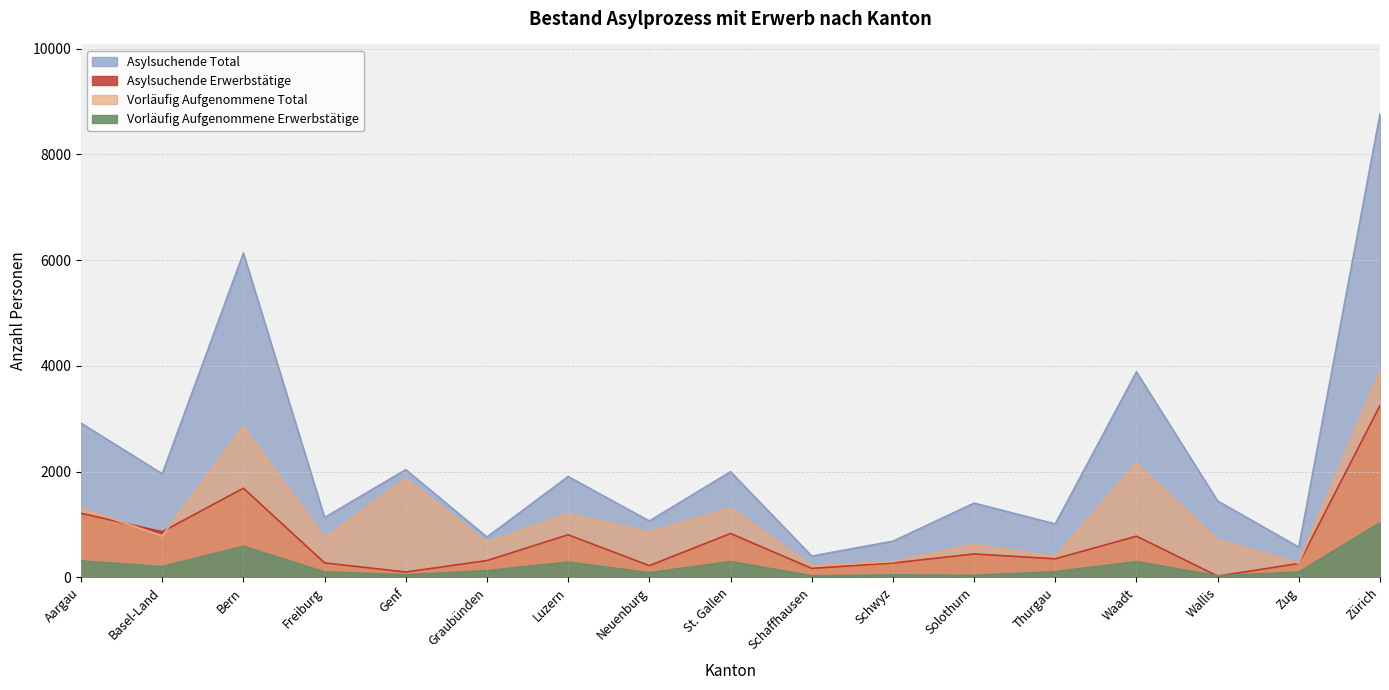

Which series changed the most between Bern and Solothurn?

Asylsuchende Total